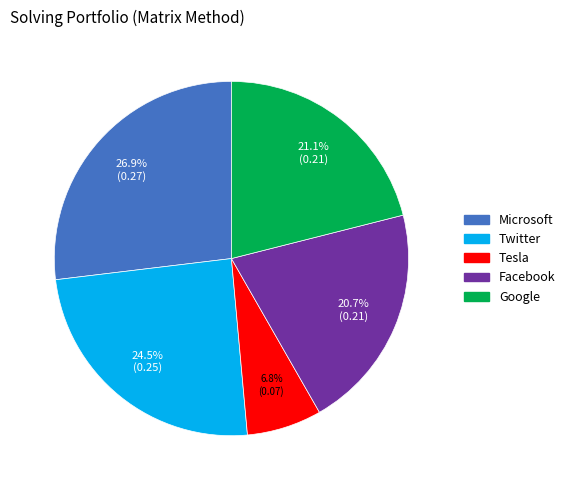

Does Facebook account for over 50% of the chart?

No